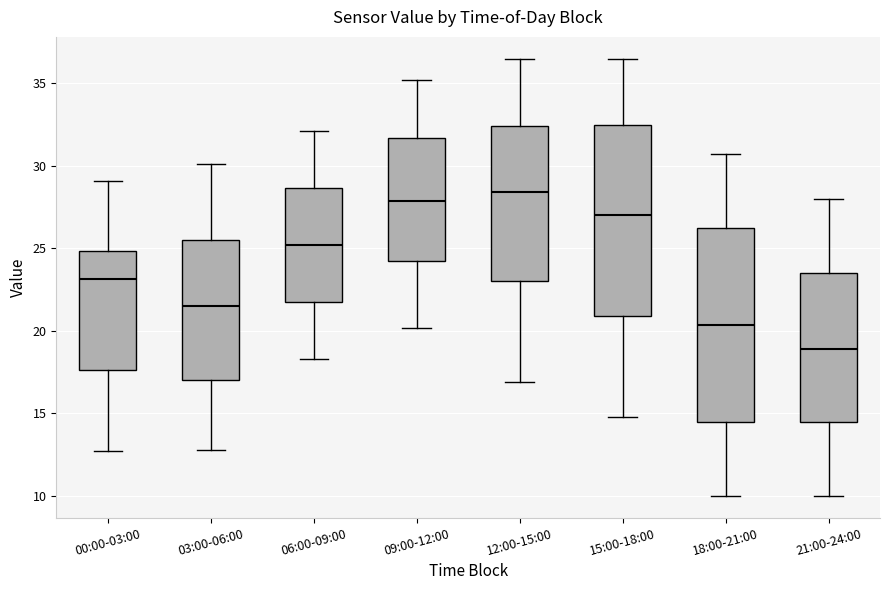

Which box's median line is the lowest?

21:00-24:00